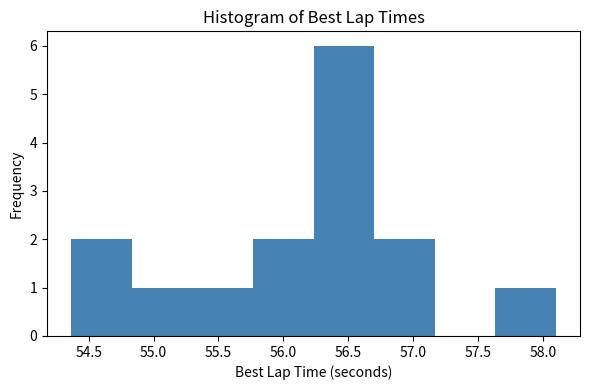

How tall is the bar that spans 55.30 to 55.75 on the x-axis? Neither the bar edges nor the heights are printed on the chart, so give them approximately, as read against the axes.

1